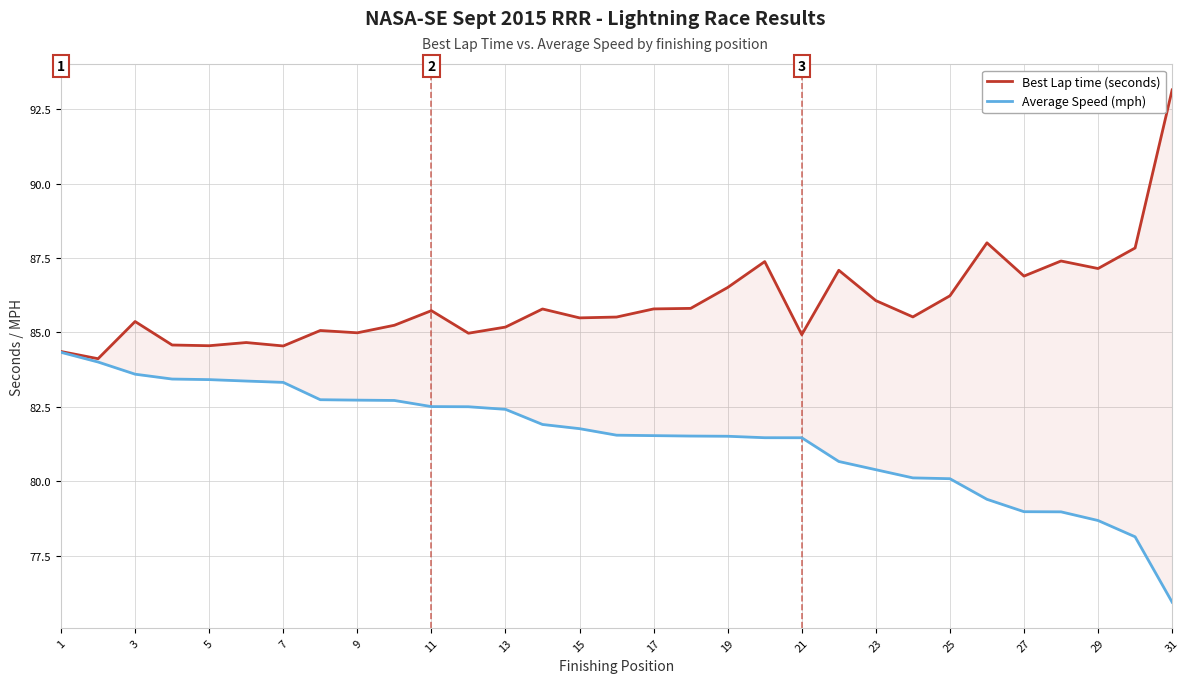

In Best Lap time (seconds), how many points are higher than both neighbors (excluding endpoints)?

9